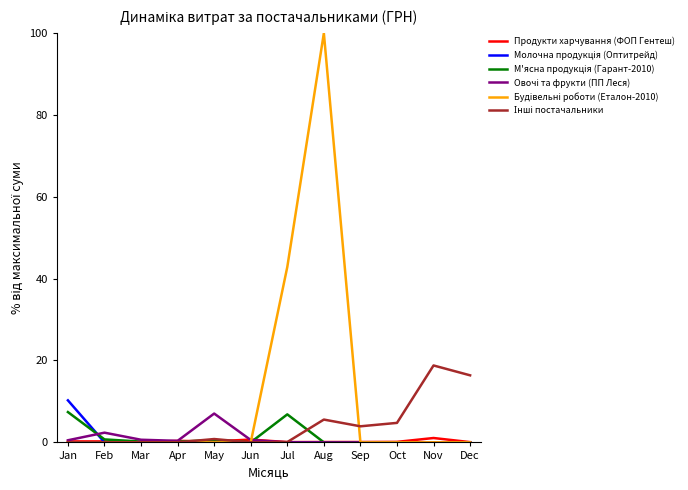

At which category does the chart reach its peak across all series?

Aug